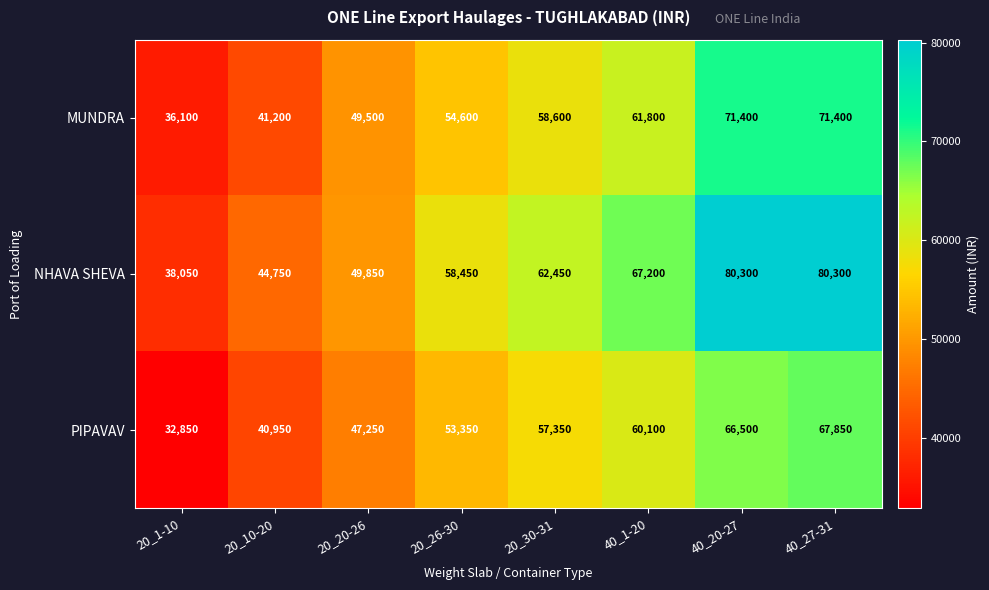

What is the approximate value of NHAVA SHEVA at 20_26-30?

58450